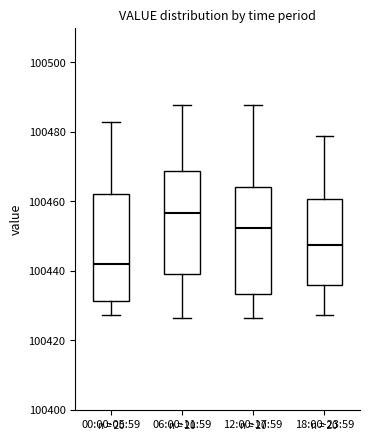

Reading left to right, transcribe this box plot: for each box, give where its median line is, the range the box spans, and where its two whiskers end, as read against the y-axis. The values are not printed on the chart, so give them approximately, as read against the axis.

00:00-05:59: median 100442, box 100432 to 100462, whiskers 100428 to 100482
06:00-11:59: median 100456, box 100440 to 100468, whiskers 100426 to 100488
12:00-17:59: median 100452, box 100434 to 100464, whiskers 100426 to 100488
18:00-23:59: median 100448, box 100436 to 100460, whiskers 100428 to 100478